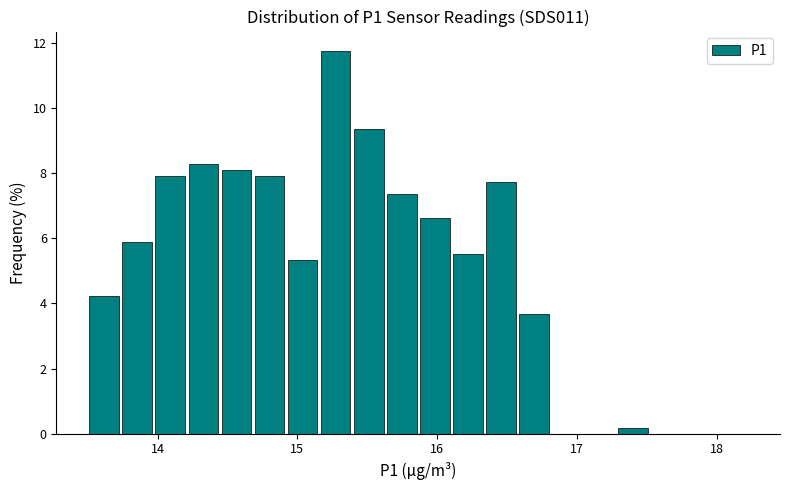

Read against the x-axis, roughly where is the centre of the tallest bar?

15.3